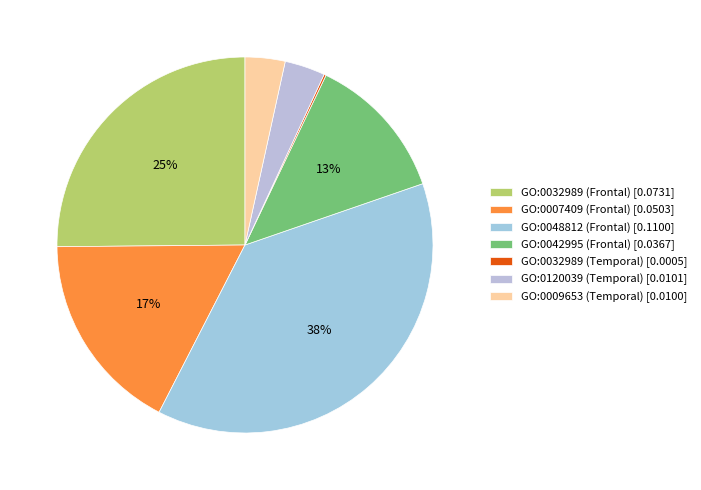

How many slices are in this pie chart?

7